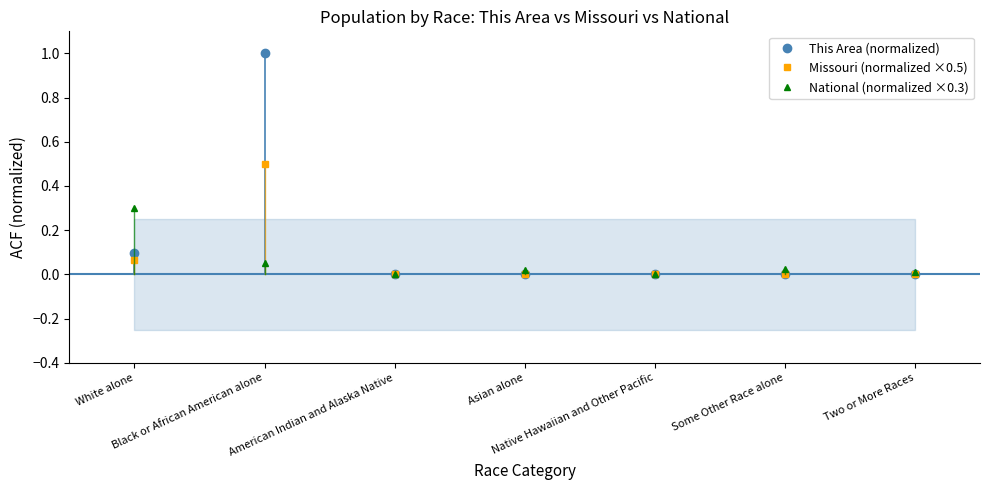

What position from the right is Black or African American alone?

6